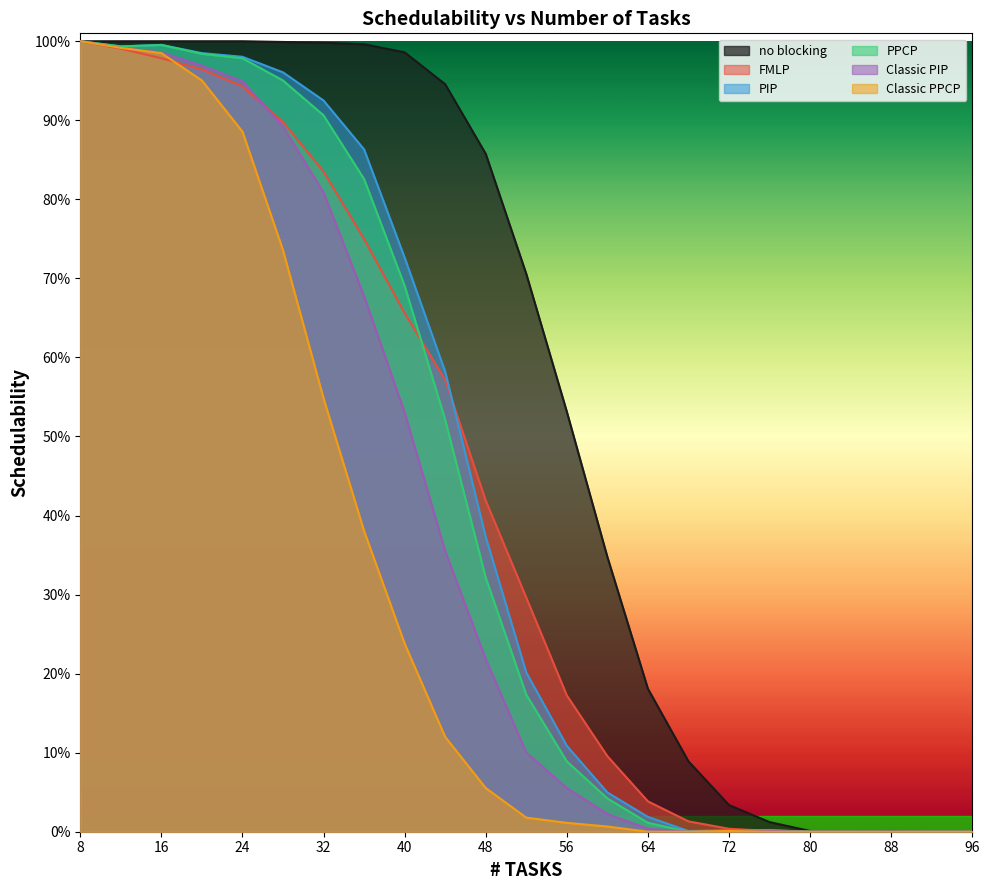

At which label does no blocking reach its minimum?

84